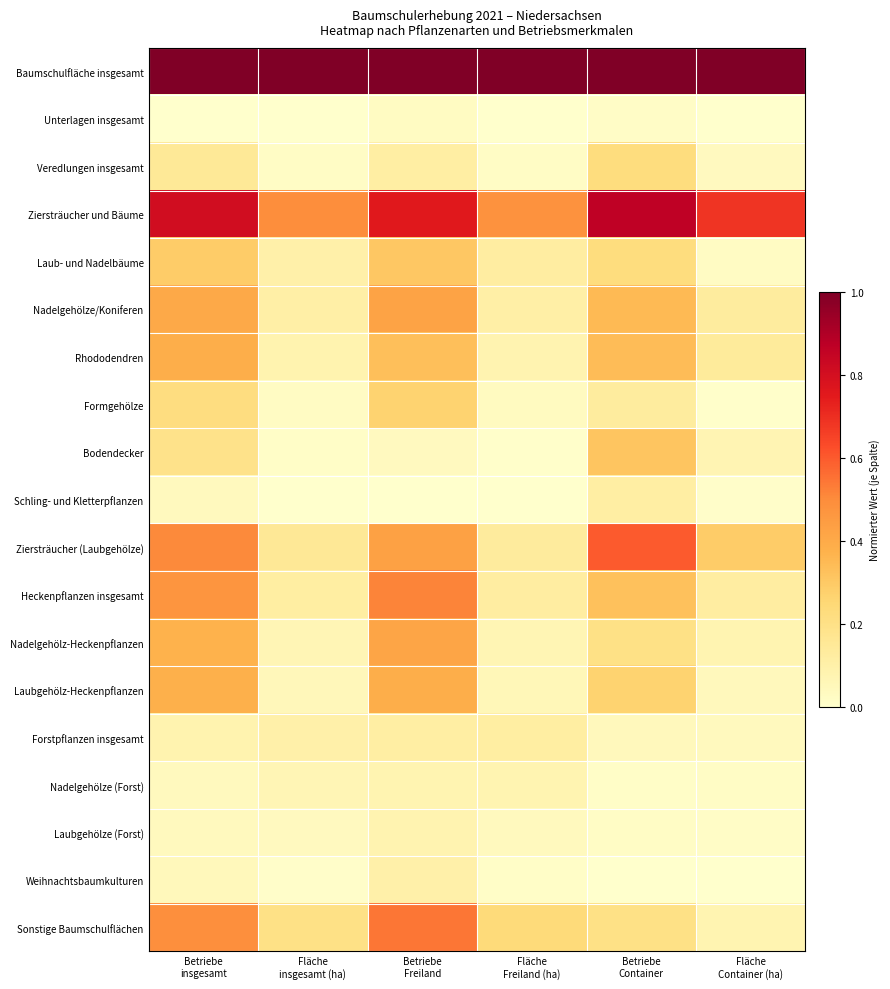

Rank the series by their maximum value, from highest to lowest.

Baumschulfläche insgesamt, Ziersträucher und Bäume, Ziersträucher (Laubgehölze), Sonstige Baumschulflächen, Heckenpflanzen insgesamt, Nadelgehölze/Koniferen, Nadelgehölz-Heckenpflanzen, Laubgehölz-Heckenpflanzen, Rhododendren, Bodendecker, Laub- und Nadelbäume, Formgehölze, Veredlungen insgesamt, Forstpflanzen insgesamt, Schling- und Kletterpflanzen, Weihnachtsbaumkulturen, Laubgehölze (Forst), Nadelgehölze (Forst), Unterlagen insgesamt